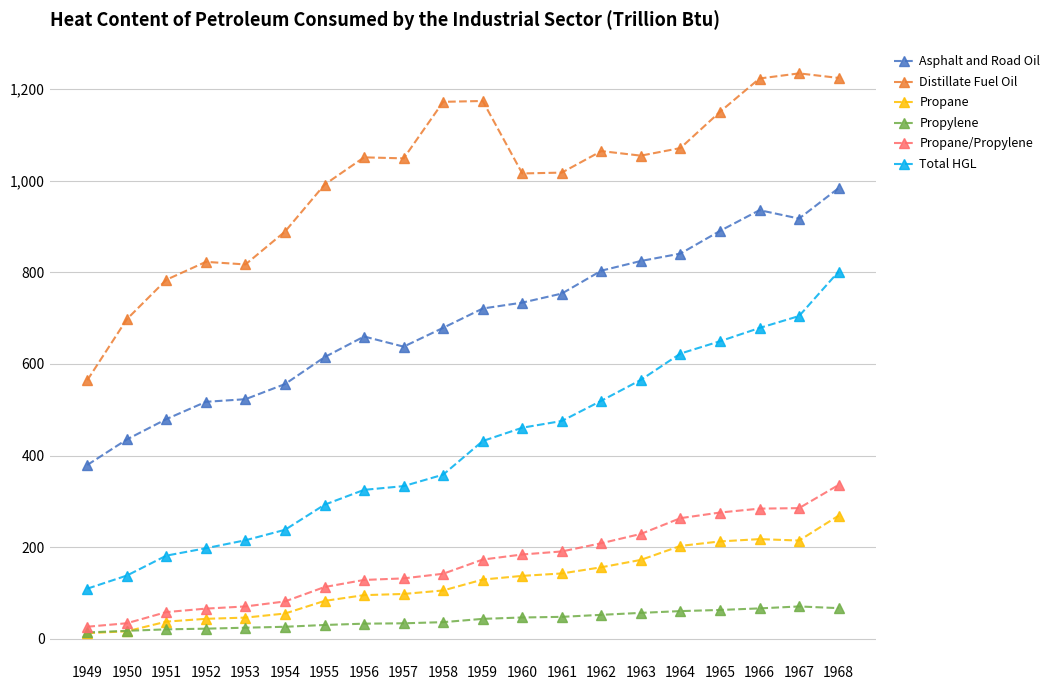

Is it true that Propane equals 379.9 at 1967?

False